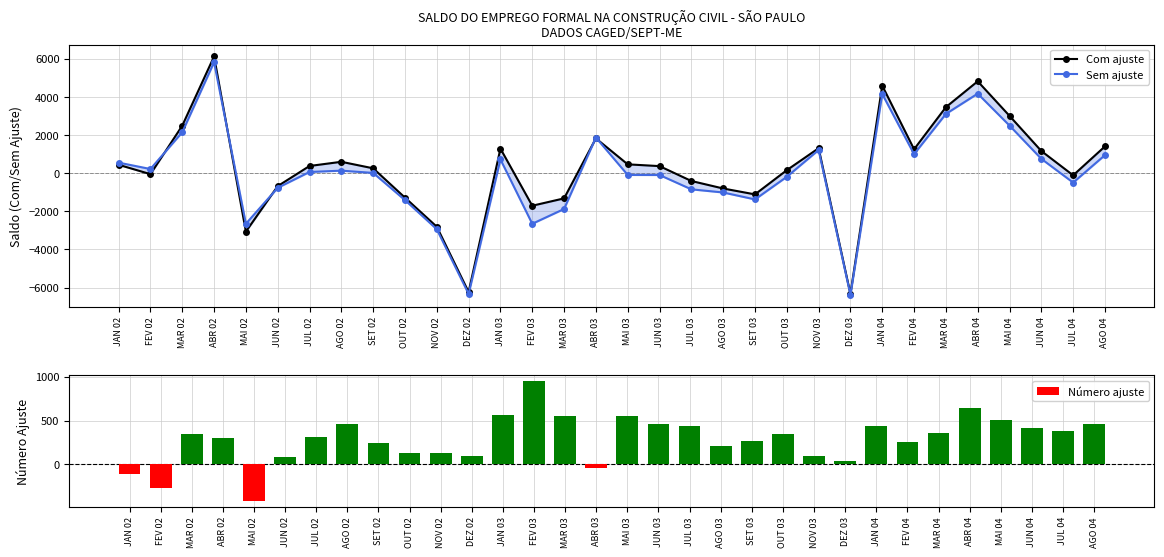

At MAR 03, list the series in order from largest to smallest.

Número ajuste, Com ajuste, Sem ajuste